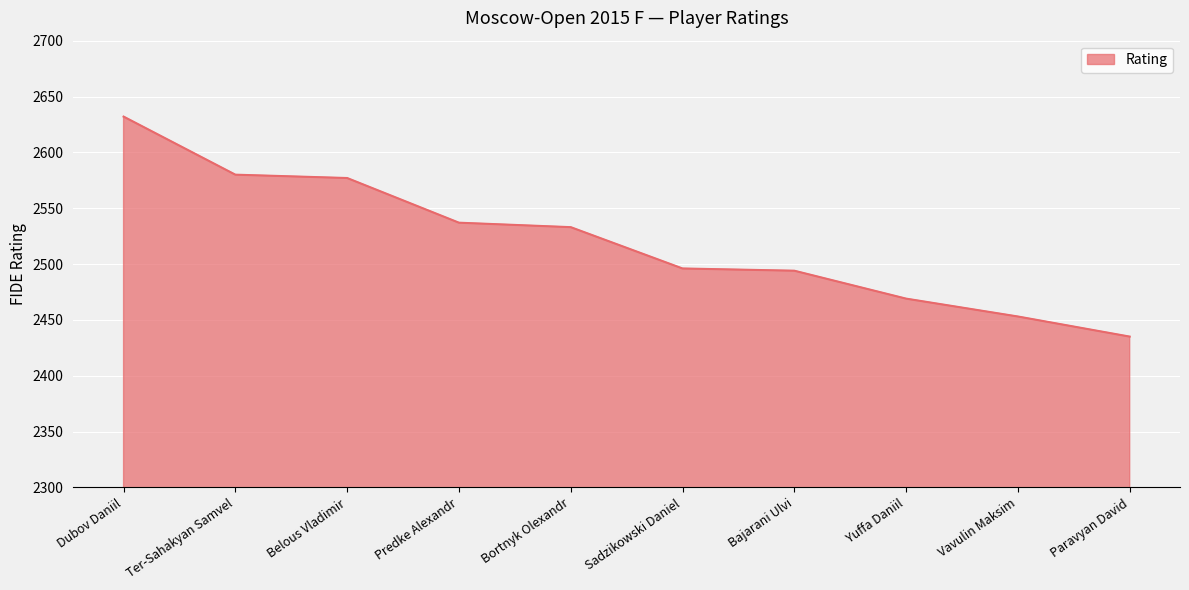

True or false: the data shows 2469 at Yuffa Daniil.

True